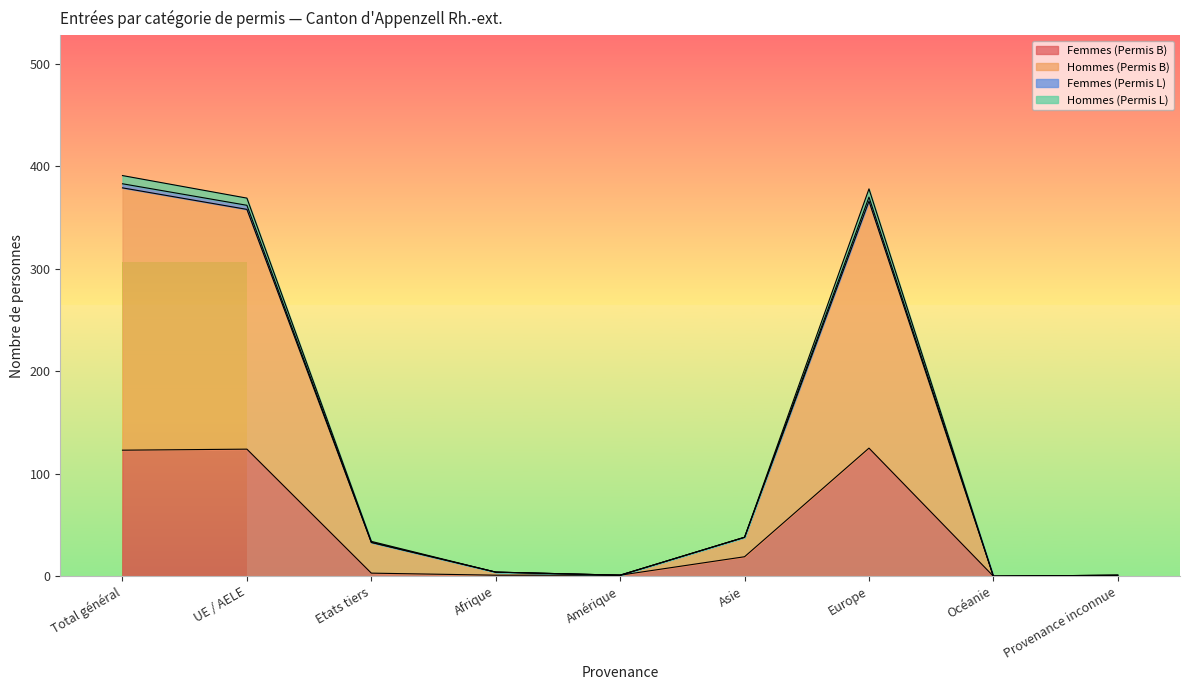

The value of Femmes (Permis L) at Europe is 502. True or false?

False